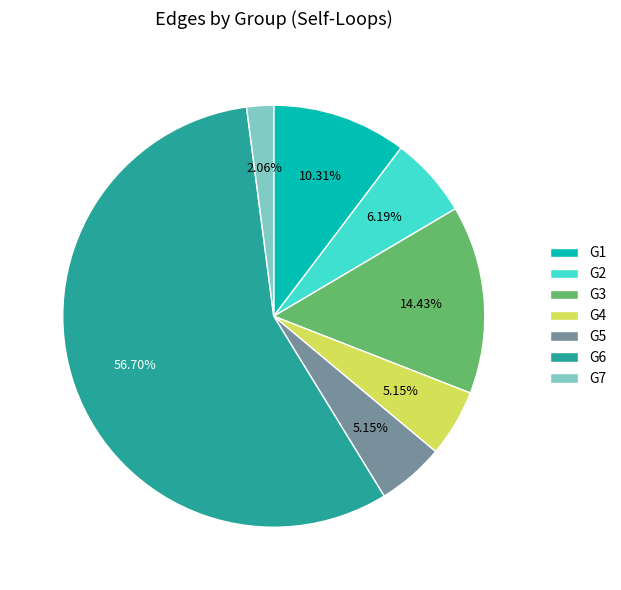

To the nearest percent, what is the average slice percentage?

14%